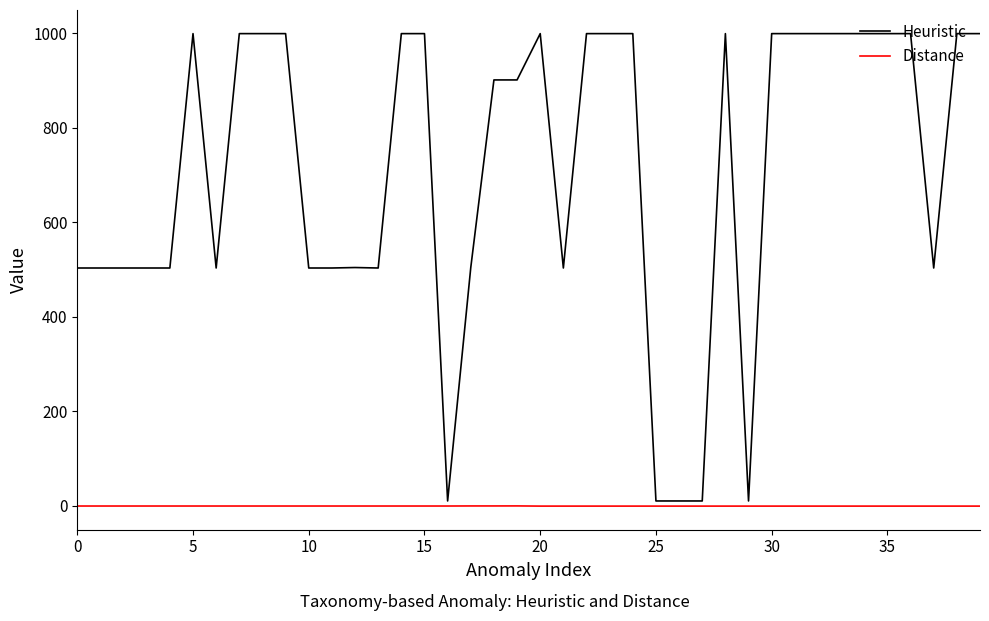

Rank the series by their maximum value, from highest to lowest.

Heuristic, Distance